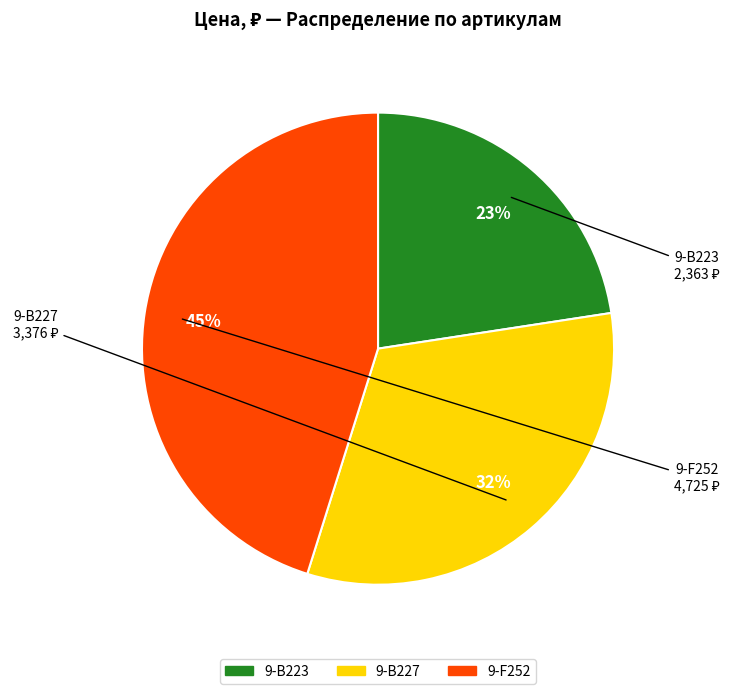

Do 9-B227 and 9-B223 together represent more than half of the pie?

Yes